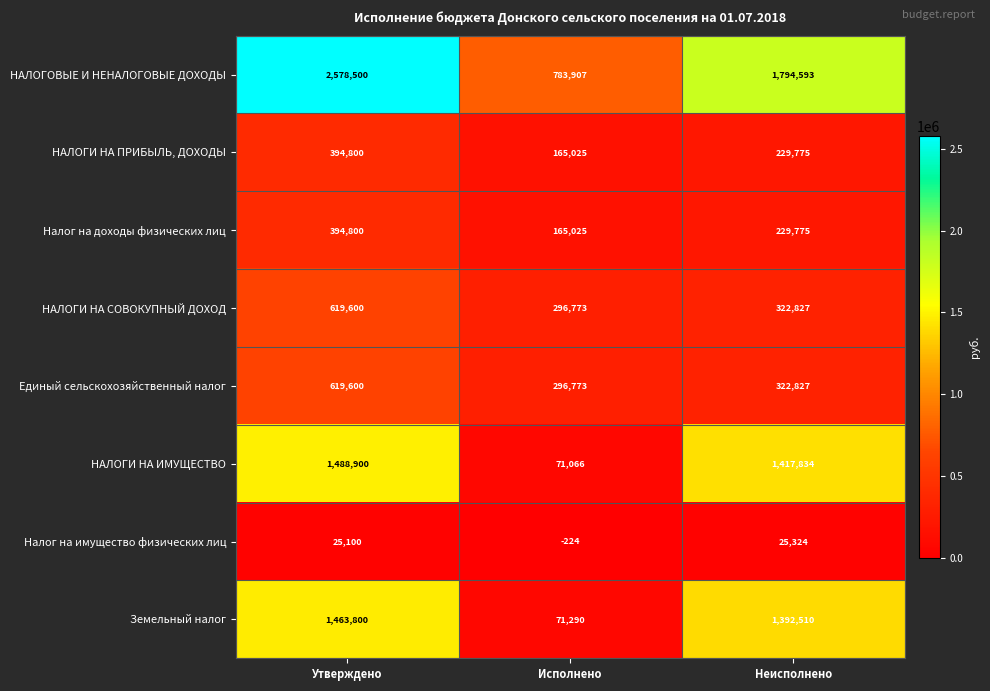

At which label does НАЛОГИ НА ИМУЩЕСТВО reach its minimum?

Исполнено